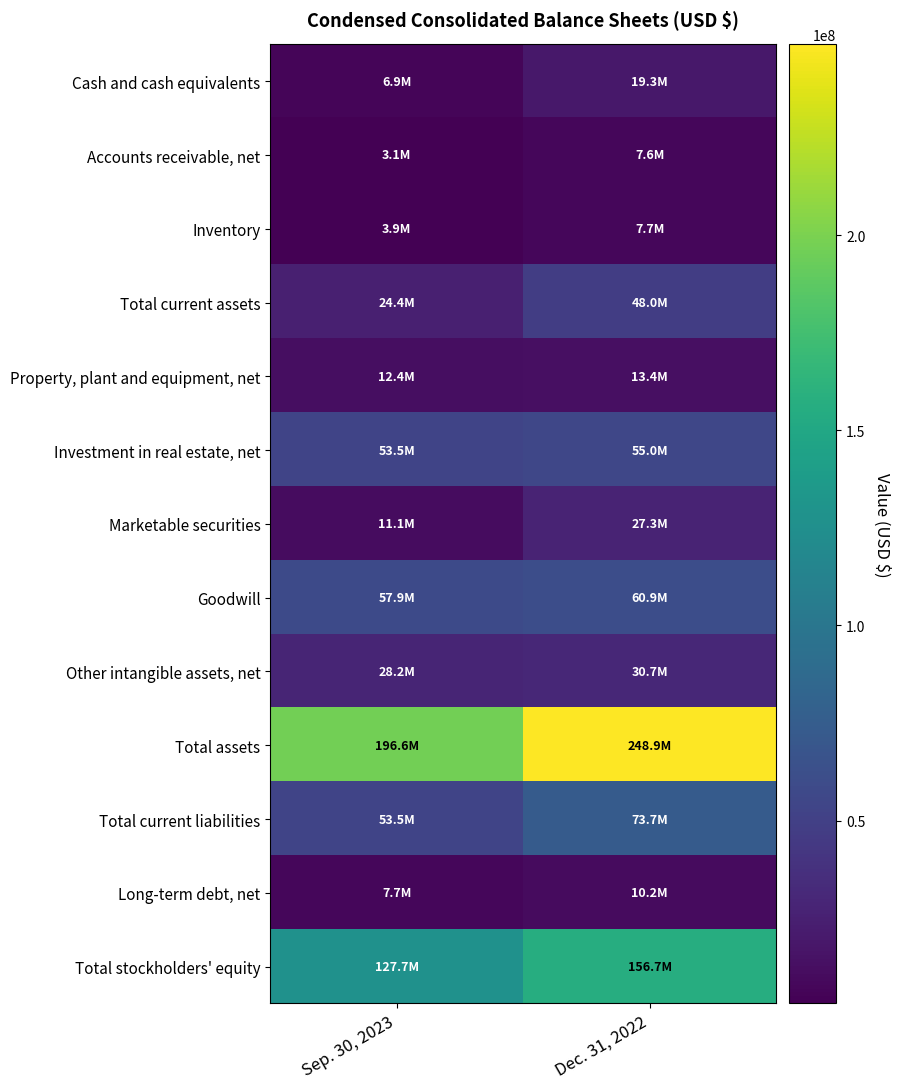

How many series are shown in this chart?

13